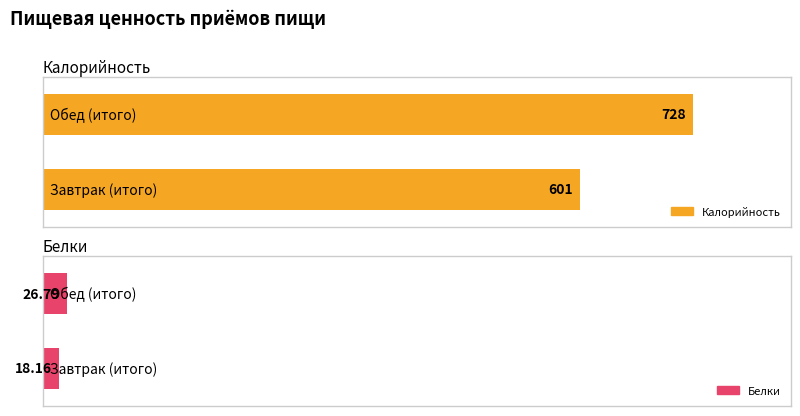

Which series has the largest total across all categories?

Калорийность